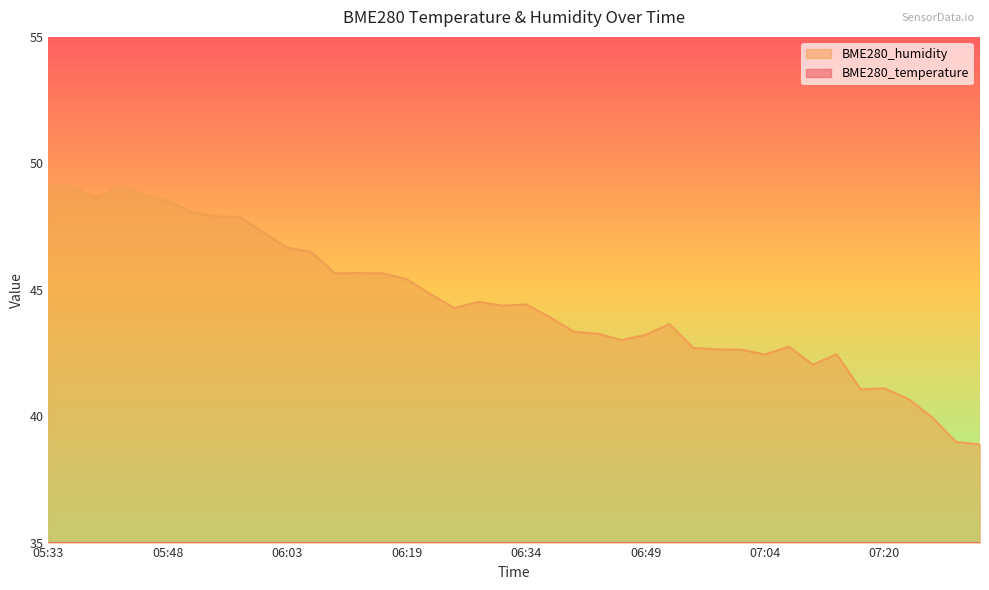

The BME280_humidity series shows 63.1 at 06:06. True or false?

False